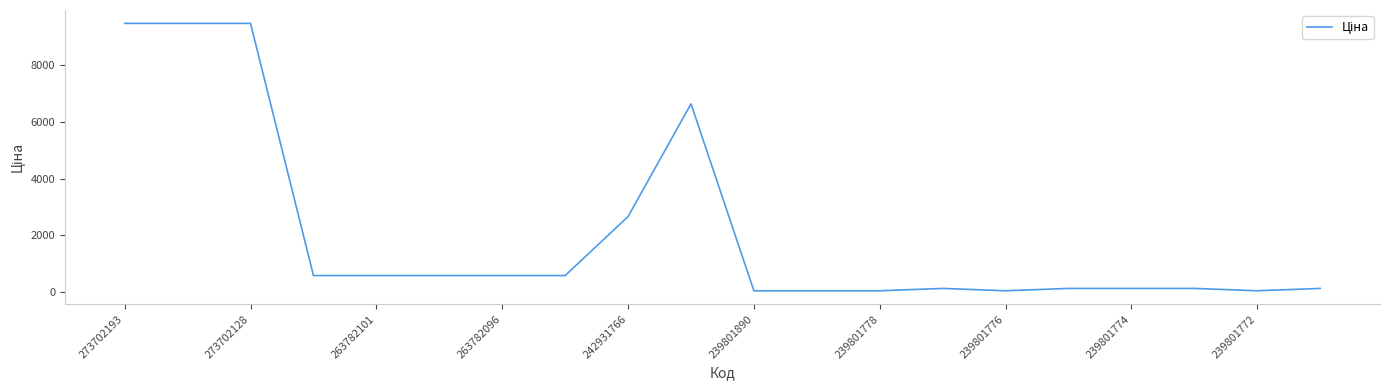

What is the maximum value shown in the chart?

9488.2